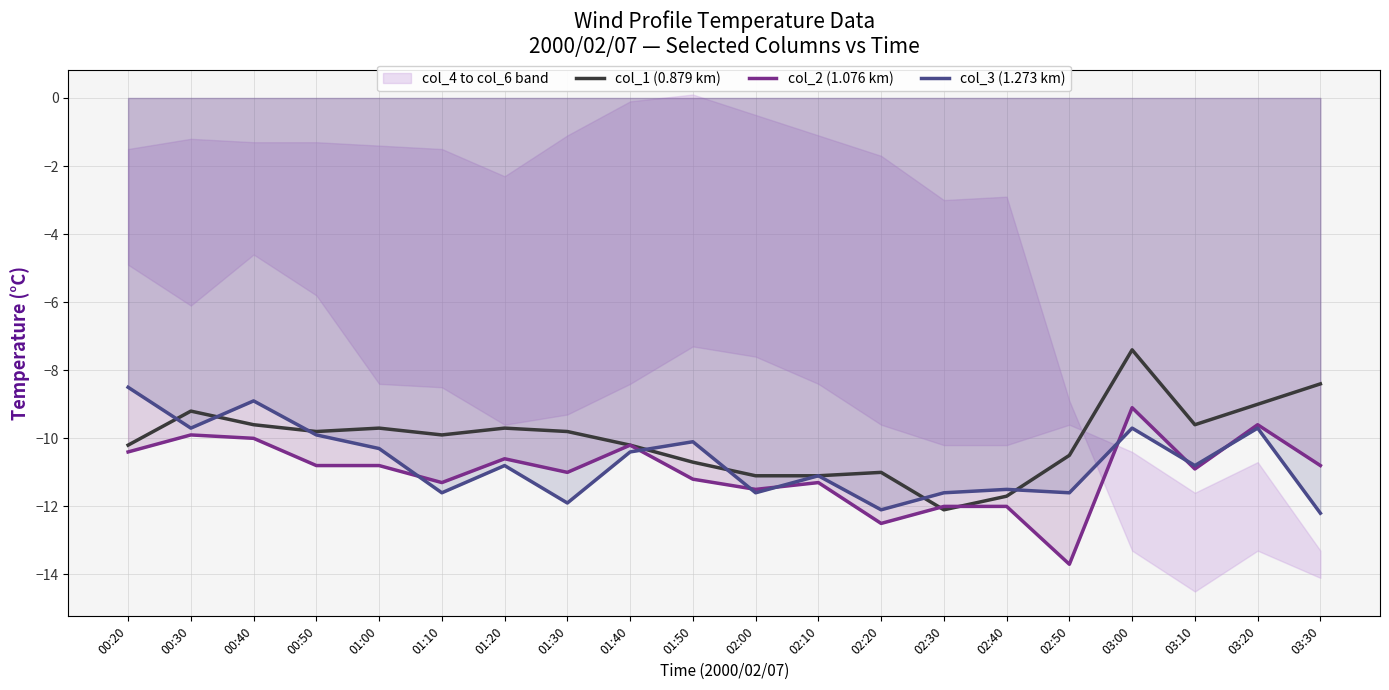

Which series has the largest range (max minus min)?

col_1 (0.879 km)